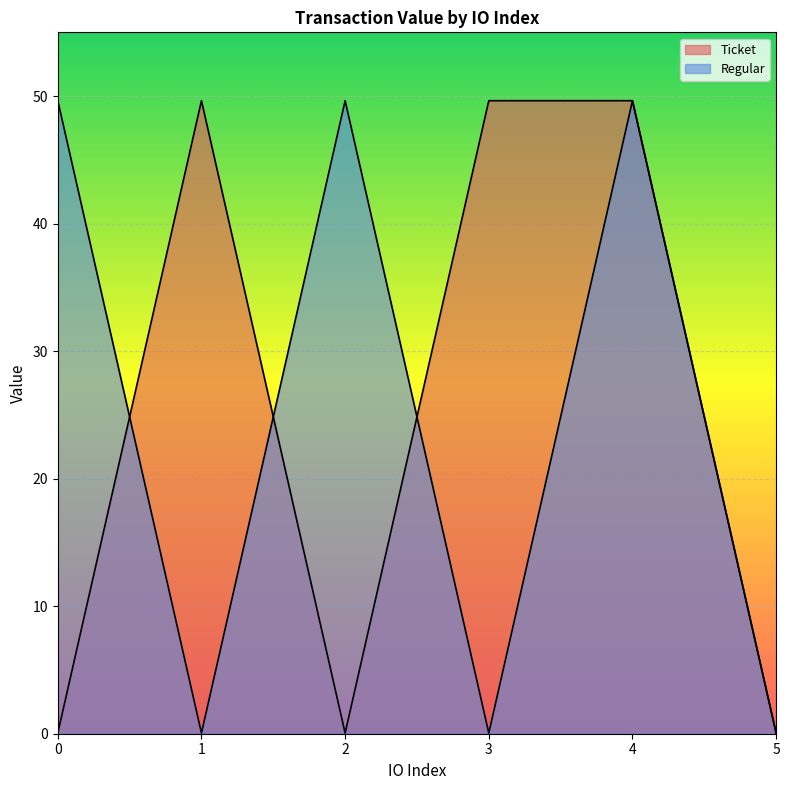

Is it true that Regular equals 0.1 at 5?

False